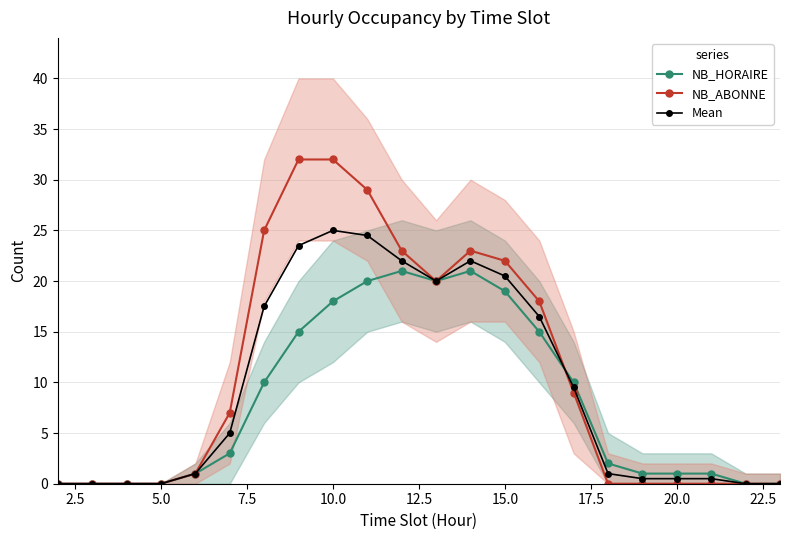

Reading right to left, transcribe all the data shown in this chart.

NB_HORAIRE: 0.0	0.0	1.0	1.0	1.0	2.0	10.0	15.0	19.0	21.0	20.0	21.0	20.0	18.0	15.0	10.0	3.0	1.0	0.0	0.0	0.0	0.0
NB_ABONNE: 0.0	0.0	0.0	0.0	0.0	0.0	9.0	18.0	22.0	23.0	20.0	23.0	29.0	32.0	32.0	25.0	7.0	1.0	0.0	0.0	0.0	0.0
Mean: 0.0	0.0	0.5	0.5	0.5	1.0	9.5	16.5	20.5	22.0	20.0	22.0	24.5	25.0	23.5	17.5	5.0	1.0	0.0	0.0	0.0	0.0